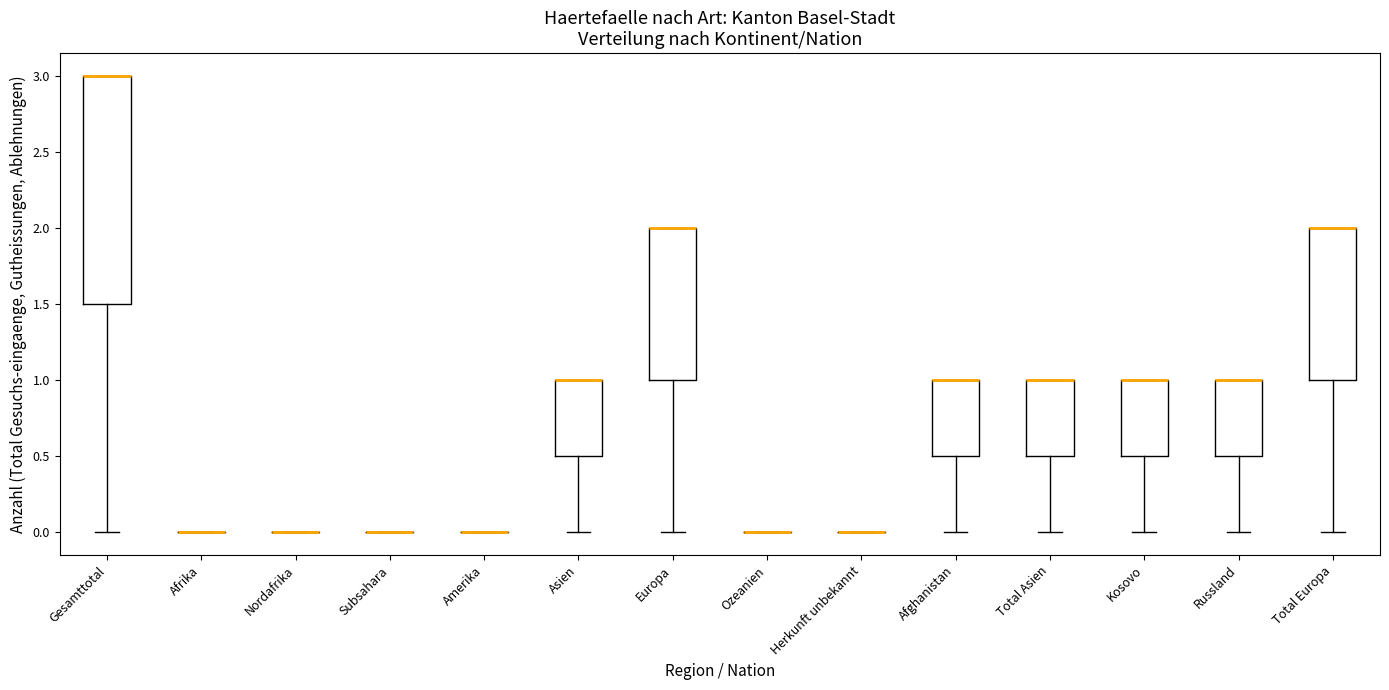

Reading left to right, read every box against the y-axis: the position of its median line, the range the box covers, and the ends of its whiskers. The values are not printed on the chart, so give them approximately, as read against the axis.

Gesamttotal: median 3.0 (drawn on the box's upper edge), box 1.5 to 3.0, whiskers 0.0 to 3.0
Afrika: box collapsed to a line at 0.0, whiskers 0.0 to 0.0
Nordafrika: box collapsed to a line at 0.0, whiskers 0.0 to 0.0
Subsahara: box collapsed to a line at 0.0, whiskers 0.0 to 0.0
Amerika: box collapsed to a line at 0.0, whiskers 0.0 to 0.0
Asien: median 1.0 (drawn on the box's upper edge), box 0.5 to 1.0, whiskers 0.0 to 1.0
Europa: median 2.0 (drawn on the box's upper edge), box 1.0 to 2.0, whiskers 0.0 to 2.0
Ozeanien: box collapsed to a line at 0.0, whiskers 0.0 to 0.0
Herkunft unbekannt: box collapsed to a line at 0.0, whiskers 0.0 to 0.0
Afghanistan: median 1.0 (drawn on the box's upper edge), box 0.5 to 1.0, whiskers 0.0 to 1.0
Total Asien: median 1.0 (drawn on the box's upper edge), box 0.5 to 1.0, whiskers 0.0 to 1.0
Kosovo: median 1.0 (drawn on the box's upper edge), box 0.5 to 1.0, whiskers 0.0 to 1.0
Russland: median 1.0 (drawn on the box's upper edge), box 0.5 to 1.0, whiskers 0.0 to 1.0
Total Europa: median 2.0 (drawn on the box's upper edge), box 1.0 to 2.0, whiskers 0.0 to 2.0